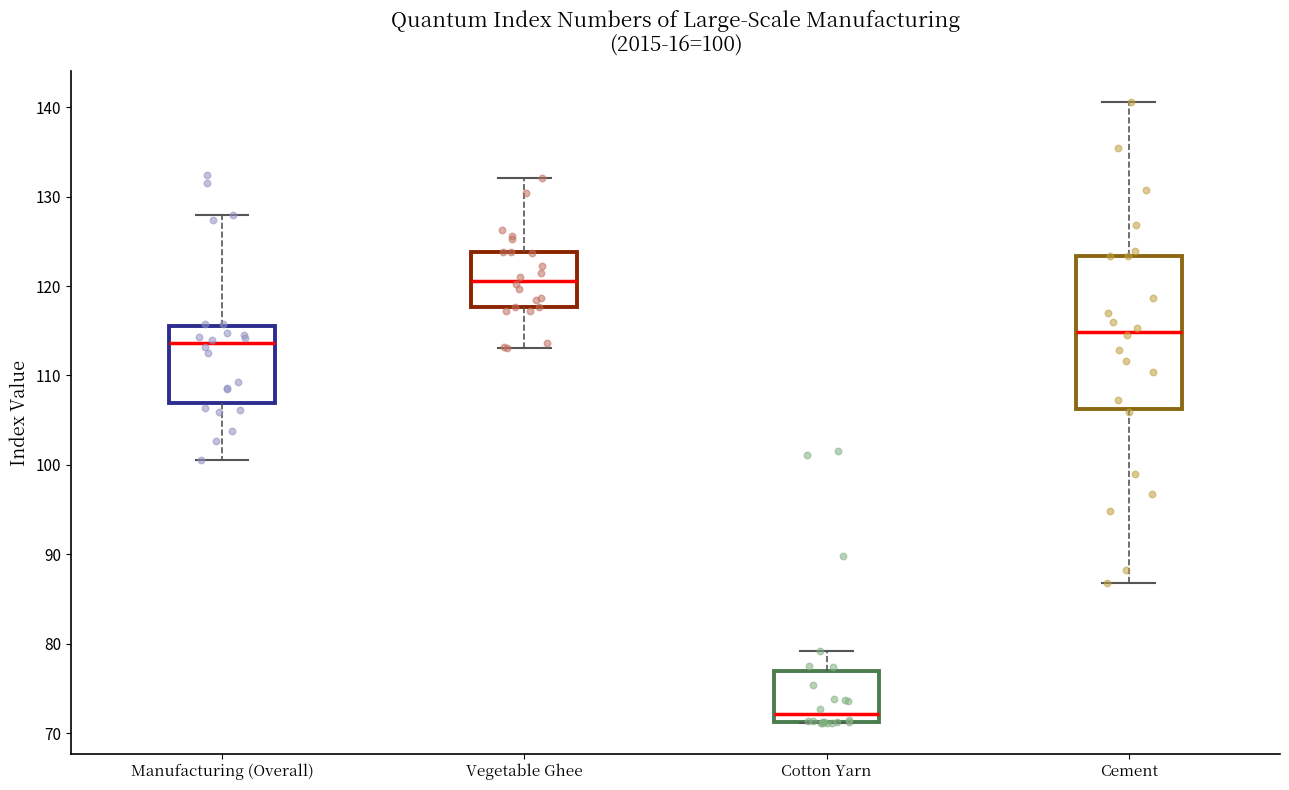

Which box has the highest median line?

Vegetable Ghee